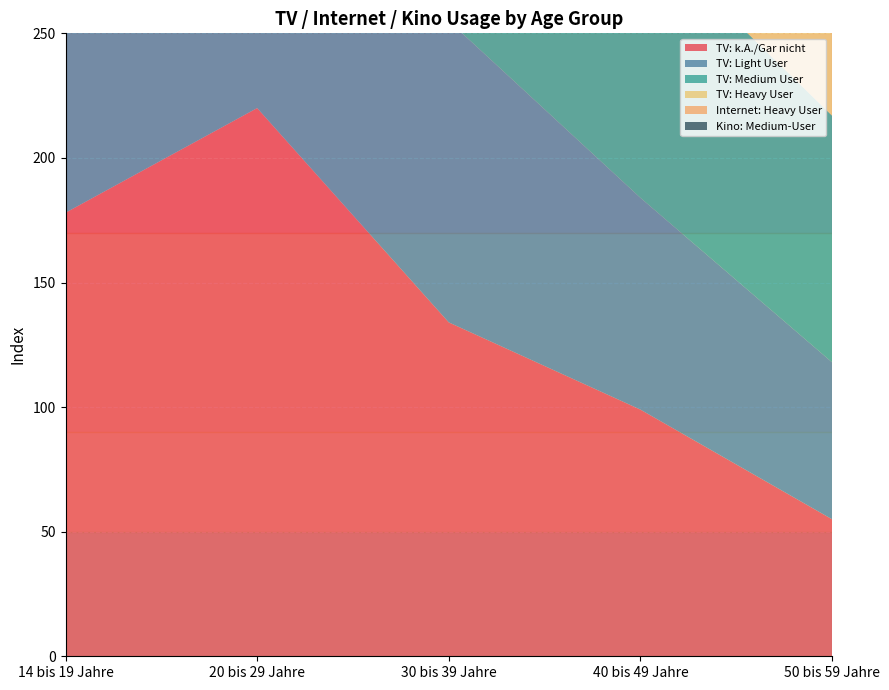

Reading left to right, list all the values displayed in this chart.

TV: k.A./Gar nicht: 178	220	134	99	55
TV: Light User: 222	220	121	85	63
TV: Medium User: 141	124	121	108	99
TV: Heavy User: 54	58	83	98	111
Internet: Heavy User: 112	107	105	101	99
Kino: Medium-User: 180	150	125	94	77